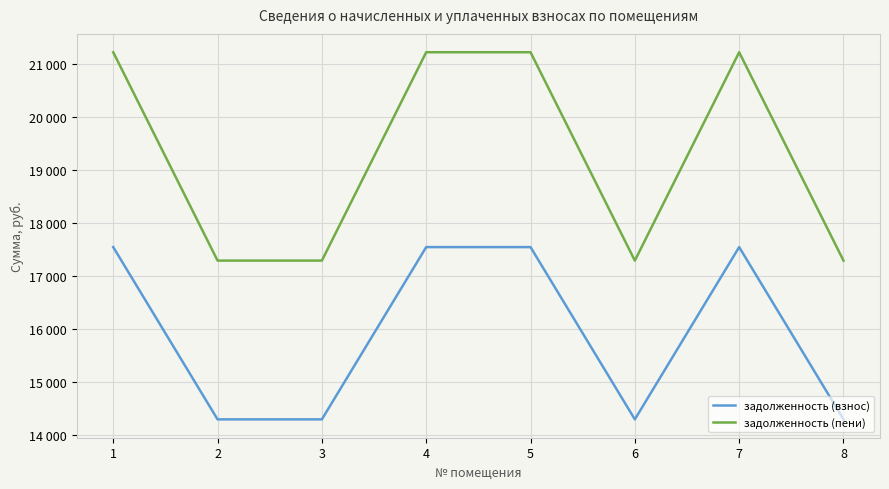

At which category is the sum across all series the highest?

1